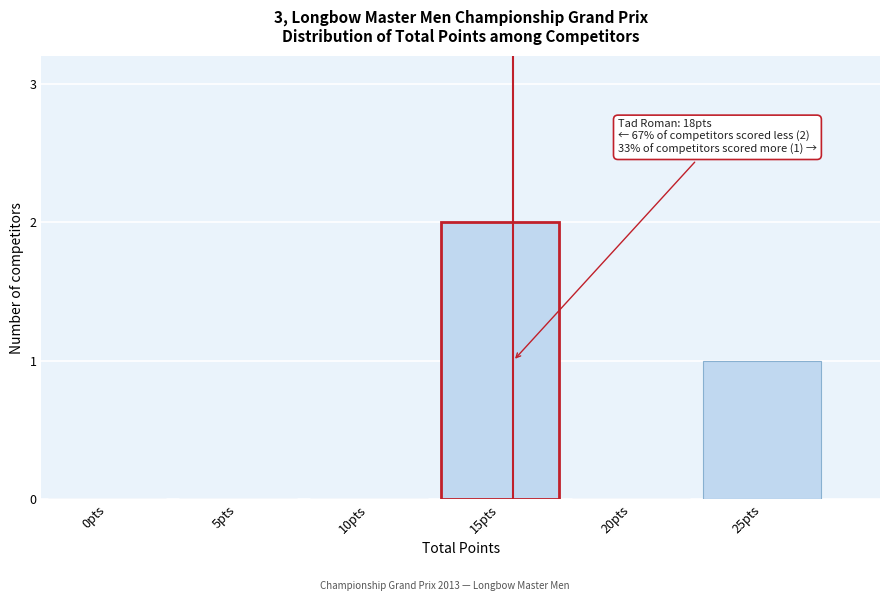

Reading right to left, transcribe all the data shown in this chart.

25pts=1	20pts=0	15pts=2	10pts=0	5pts=0	0pts=0